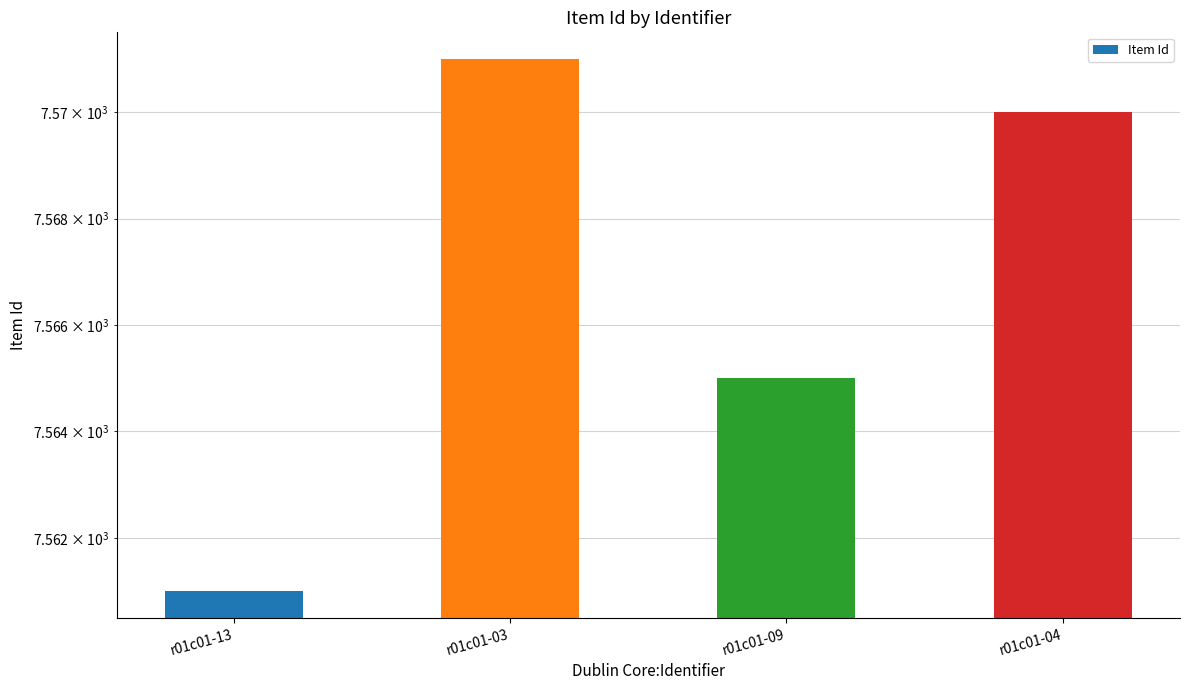

What is the smallest value displayed?

7561